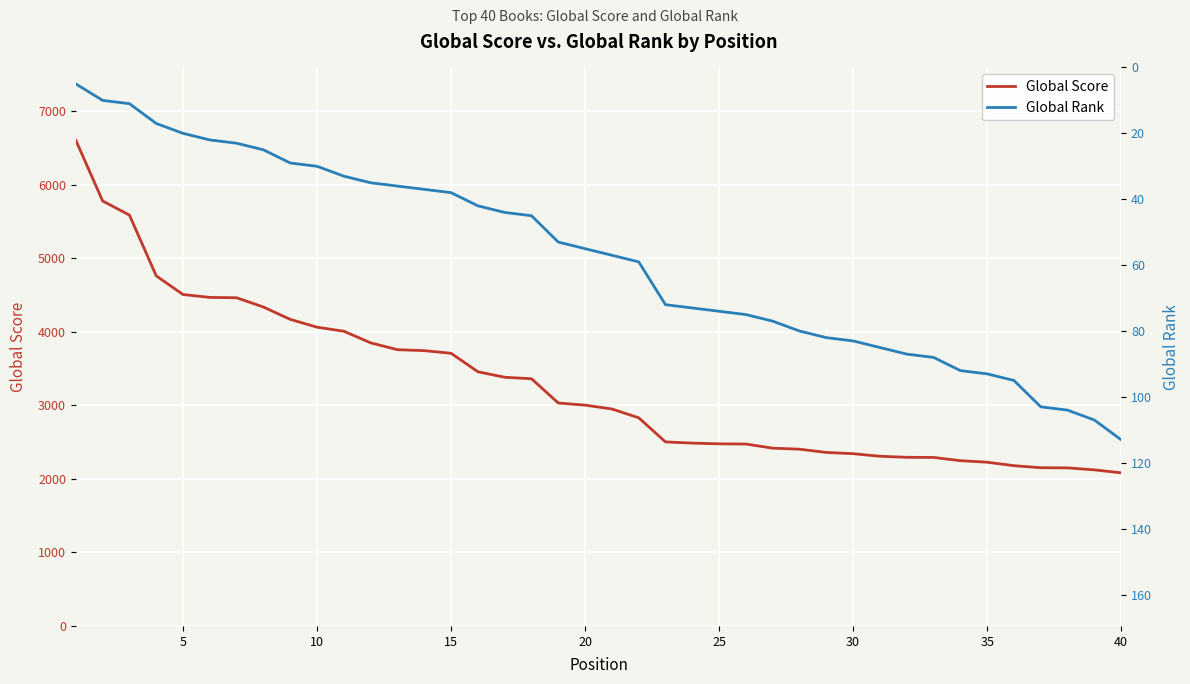

What is the smallest value displayed?

5